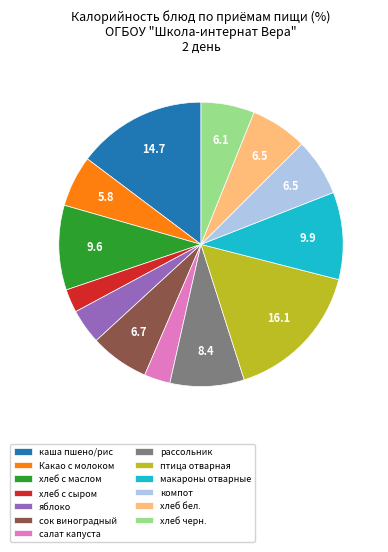

The хлеб черн. slice represents 11% of the pie. True or false?

False